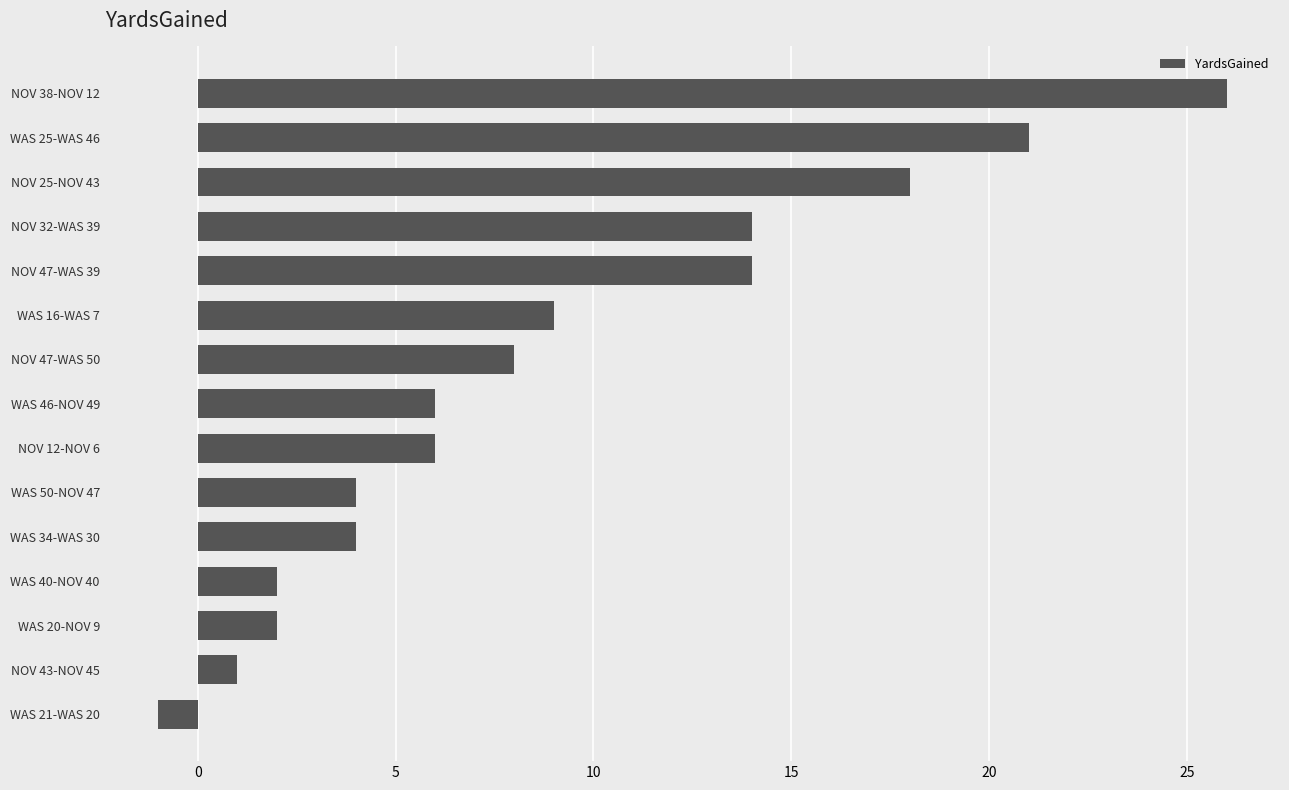

The chart shows a value of 0 at NOV 43-NOV 45. True or false?

False